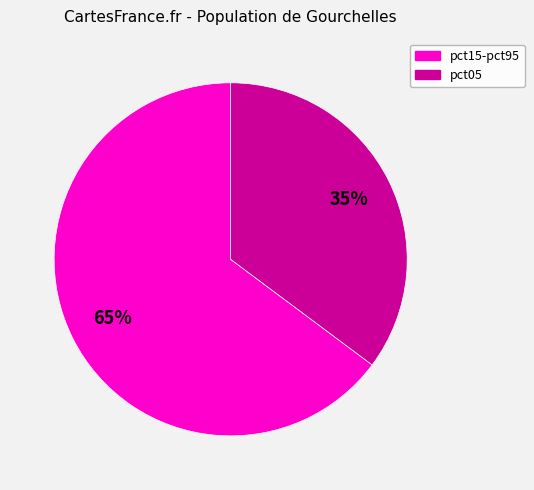

To the nearest percent, what is the average slice percentage?

50%